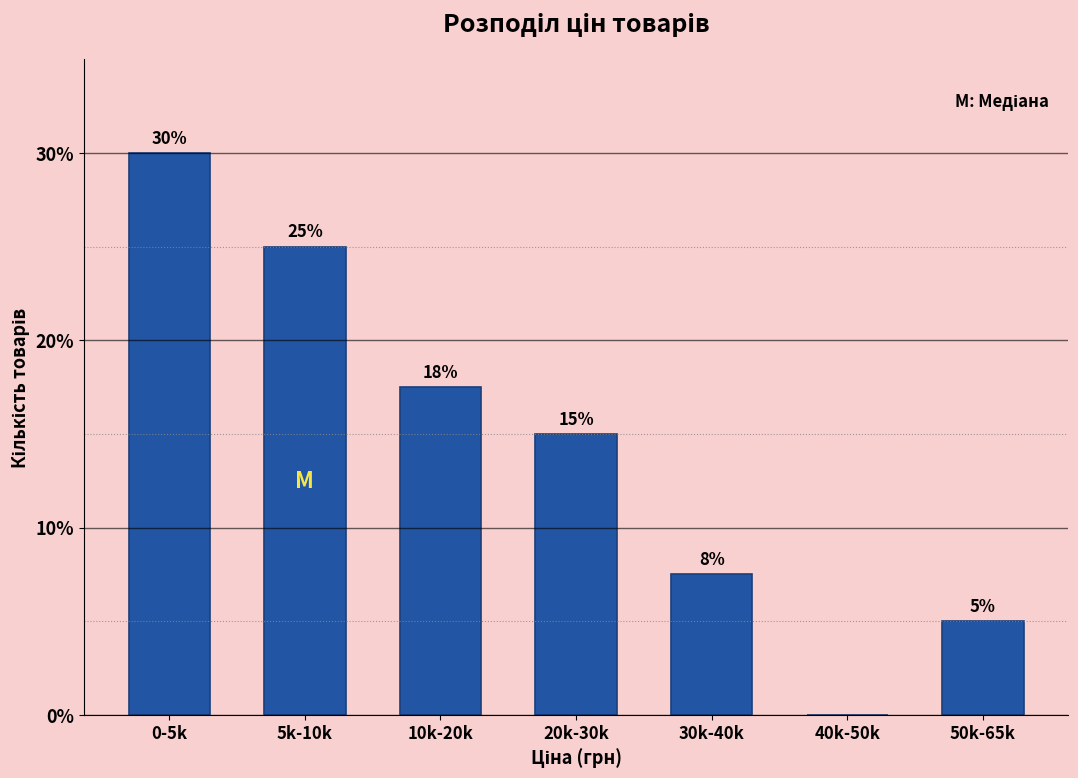

Which has a higher value, 30k-40k or 0-5k?

0-5k